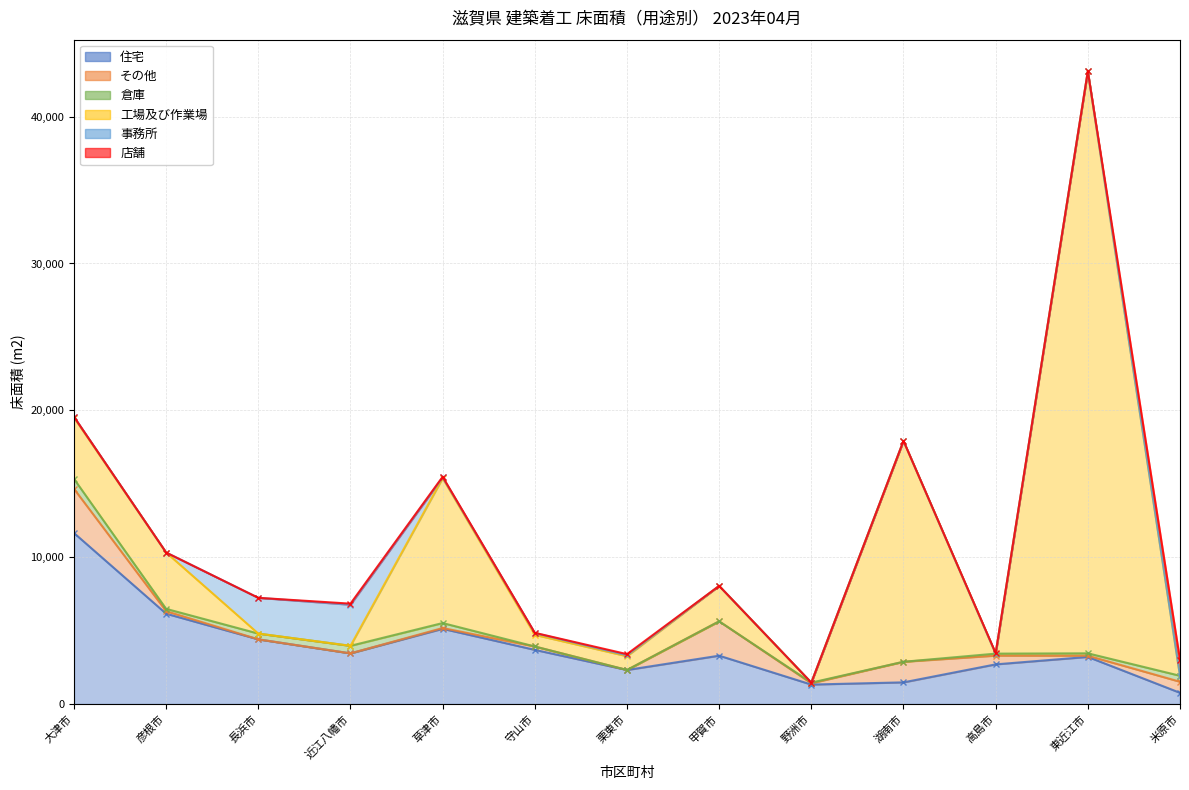

Reading right to left, extract all data points from this chart.

住宅: 764	3208	2700	1475	1325	3292	2318	3688	5123	3449	4403	6151	11645
その他: 753	82	597	1402	89	2339	0	229	52	0	0	173	3009
倉庫: 406	162	134	0	43	0	0	0	339	514	393	156	677
工場及び作業場: 0	39634	0	15040	0	2413	937	794	9865	0	0	3837	4177
事務所: 0	0	0	0	0	0	66	123	53	2800	2436	0	51
店舗: 1082	0	35	0	0	0	76	13	43	72	0	0	0